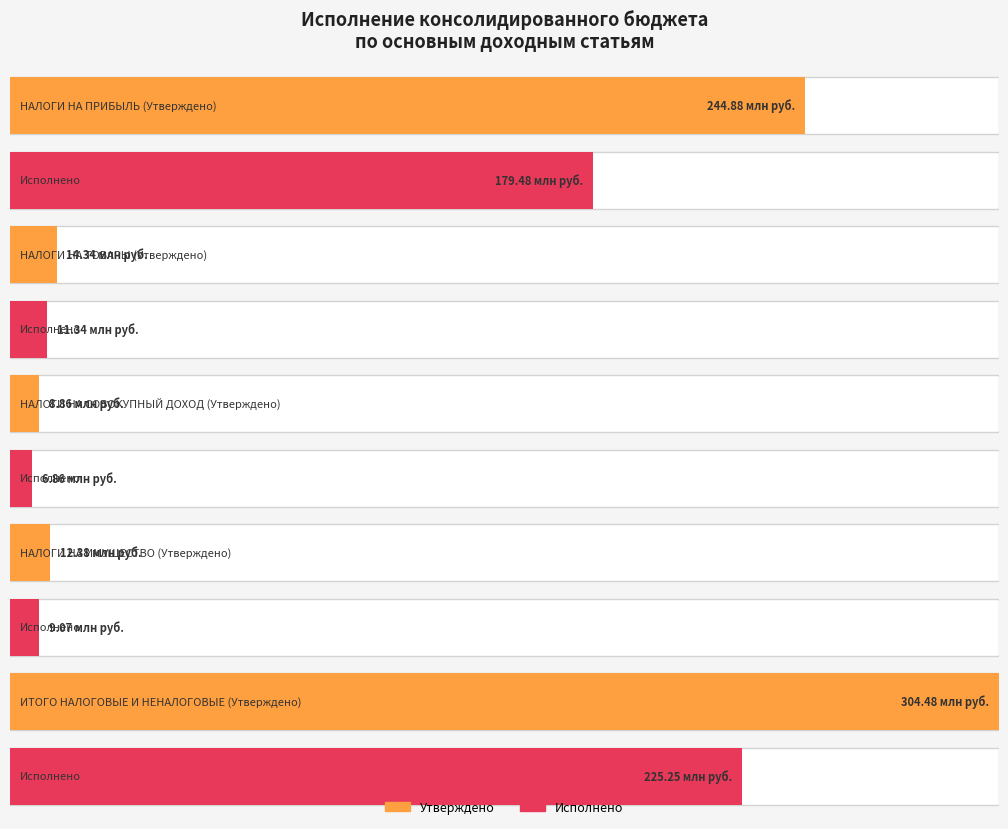

How many categories are shown in the chart?

5